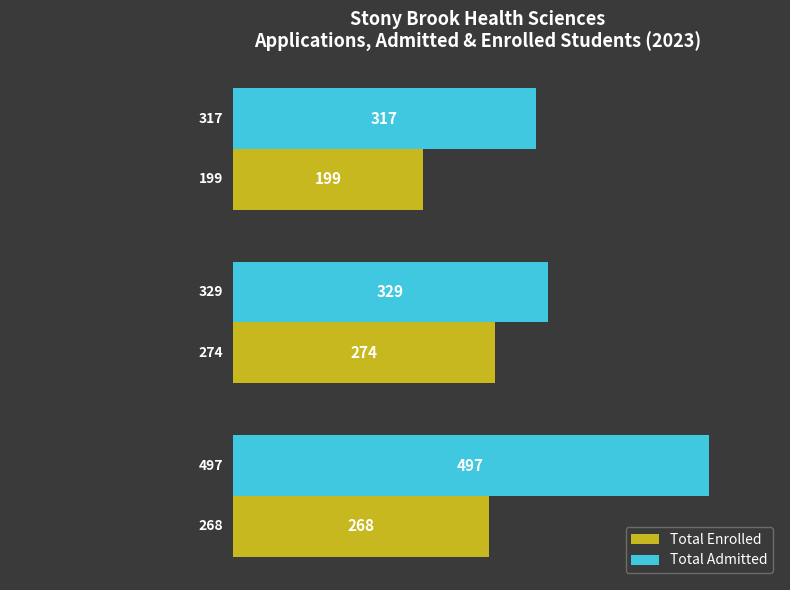

How many data points in Total Enrolled are less than 268?

1